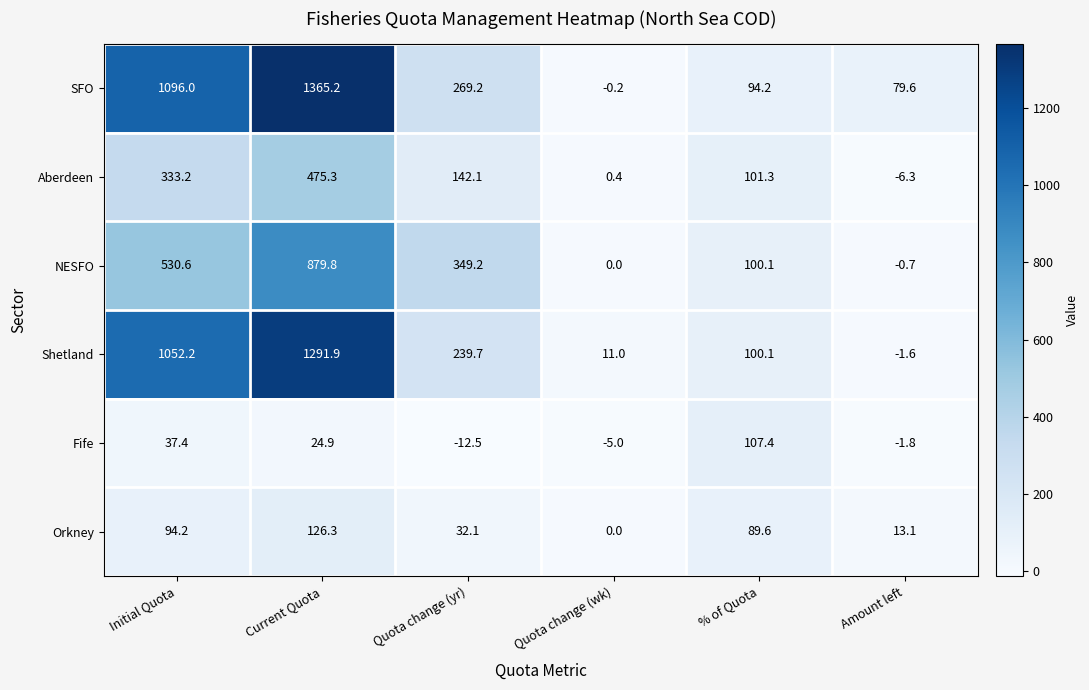

What is the difference between the highest and lowest values at Current Quota?

1340.3